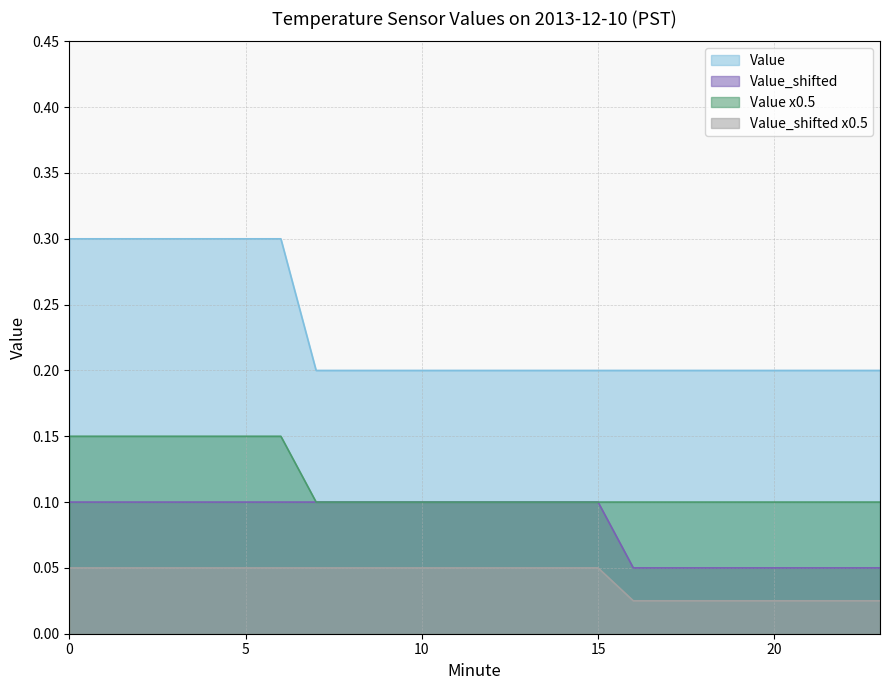

True or false: Value and Value_shifted intersect in this chart.

False